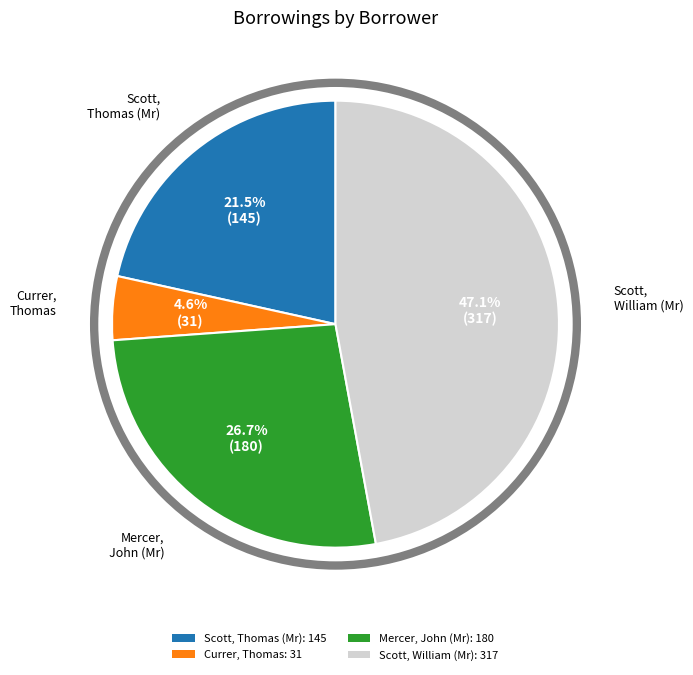

The Mercer, John (Mr) slice represents 27% of the pie. True or false?

True